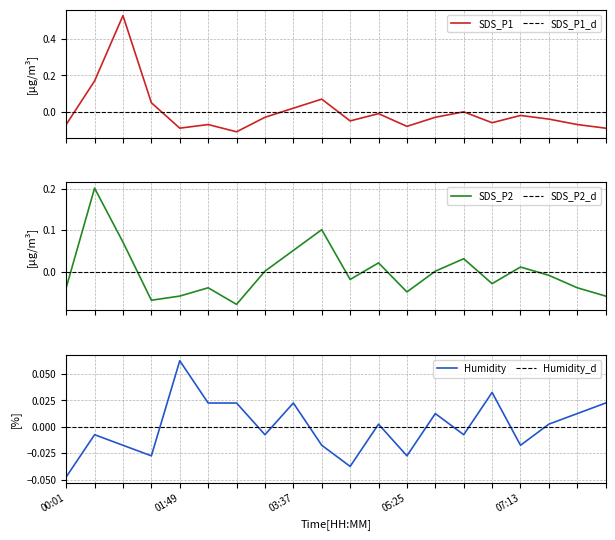

Is this an area chart (filled region under the line)?

No